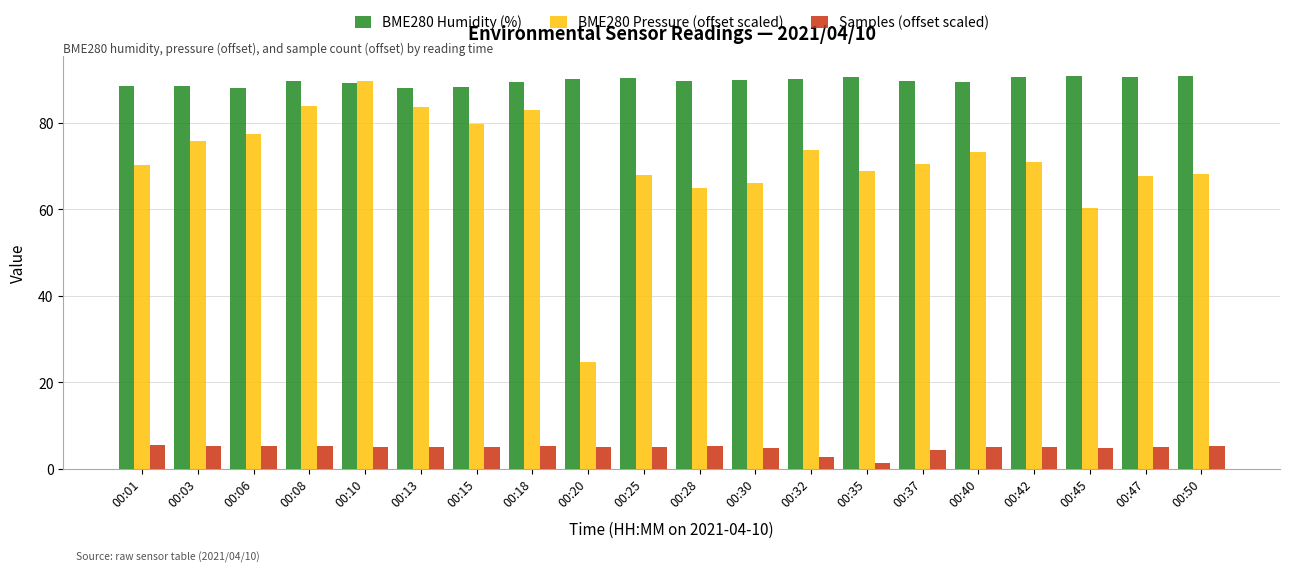

What is the sum of all Samples (offset scaled) values?

94.9